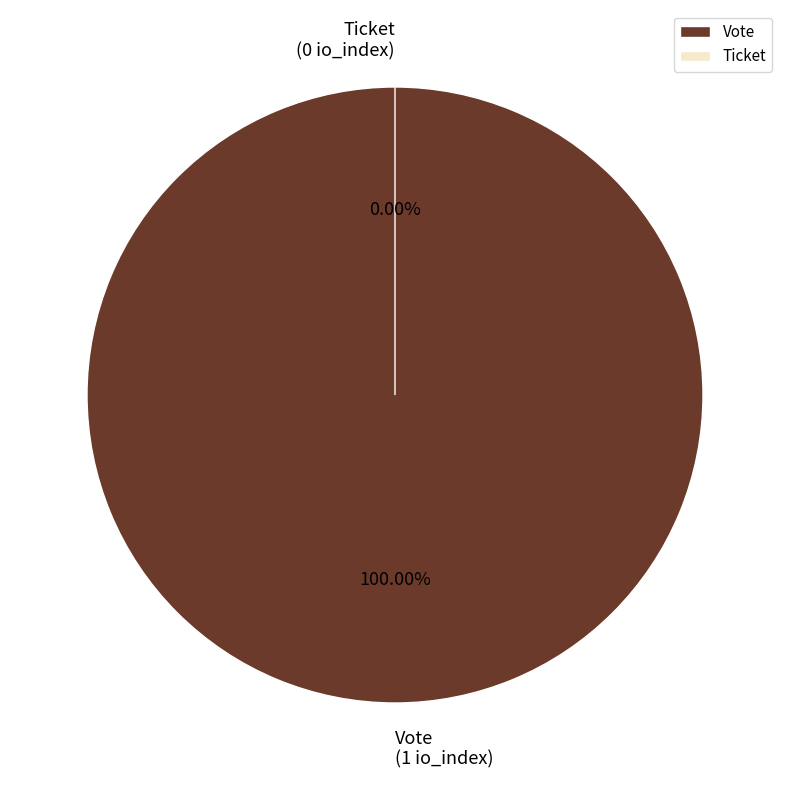

Is the sum of Ticket and Vote greater than half?

Yes